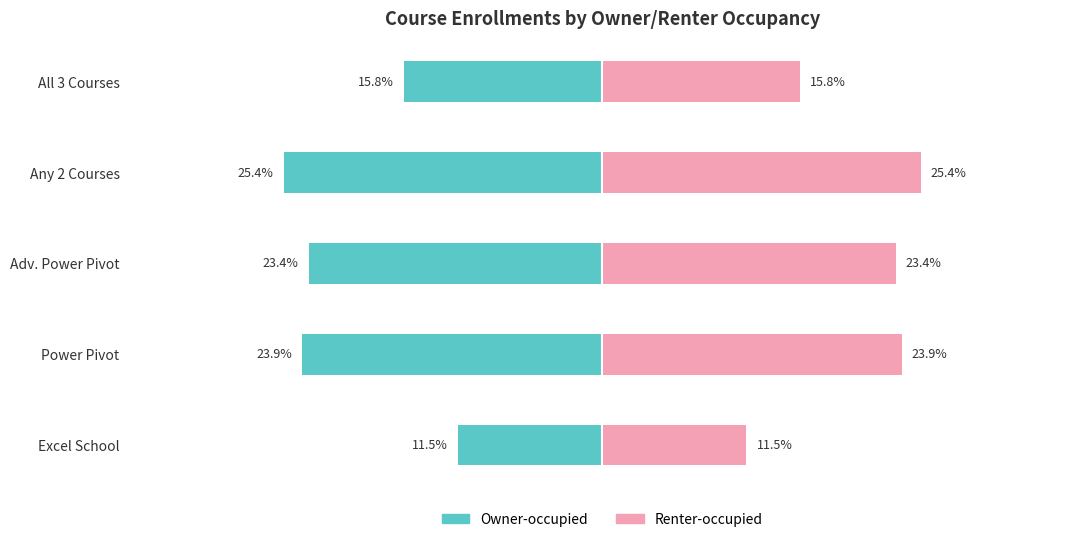

What is the maximum value shown in the chart?

25.4